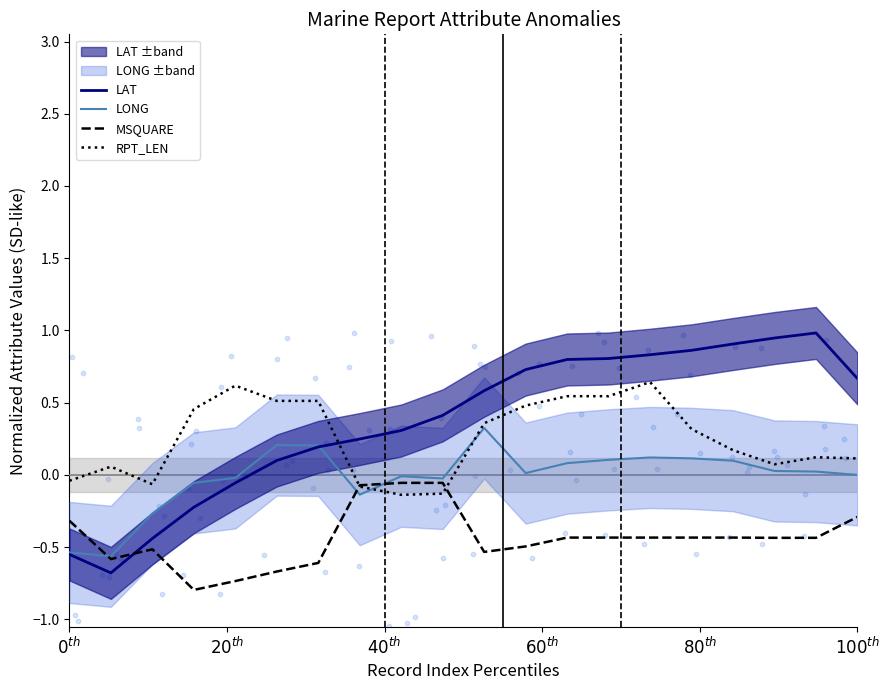

Which series has the largest total across all categories?

LAT